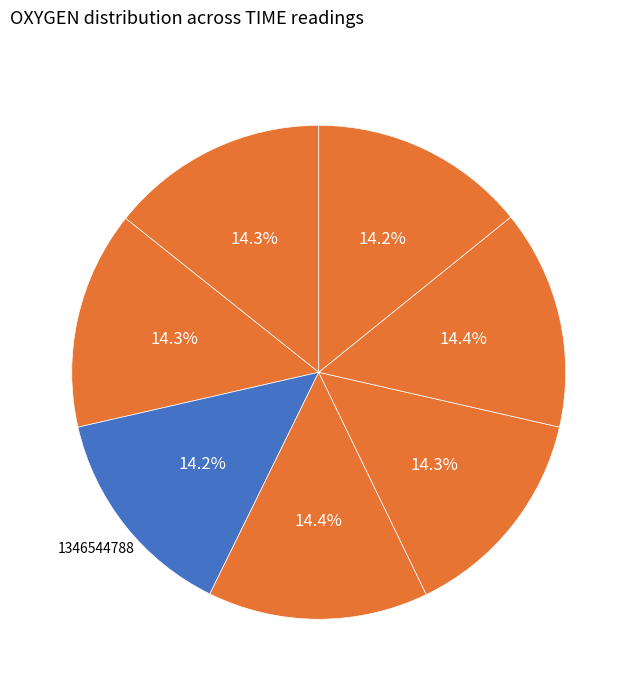

How many slices are in this pie chart?

7